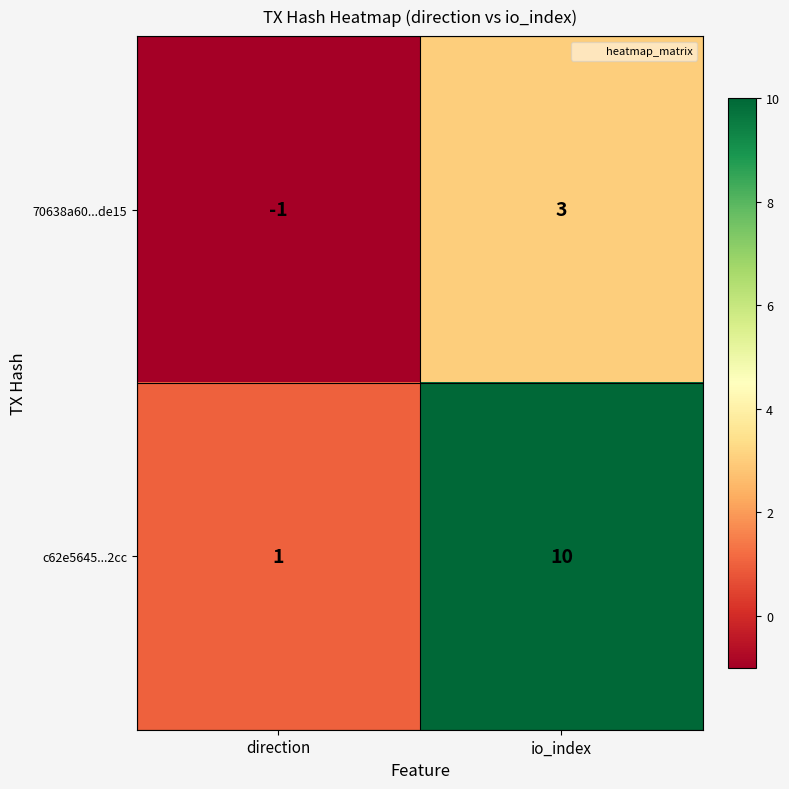

What is the difference between the c62e5645...2cc values at direction and io_index?

9